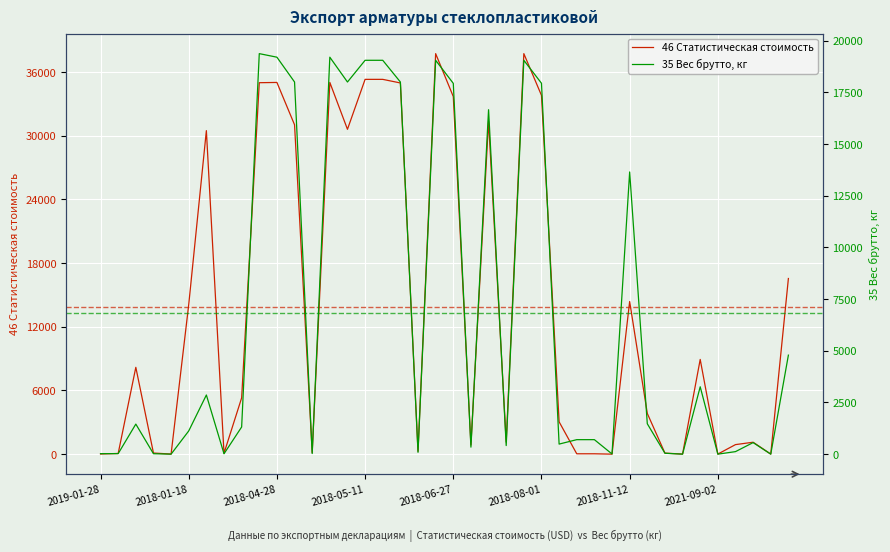

The value of 46 Статистическая стоимость at 26 is 3048.2. True or false?

True